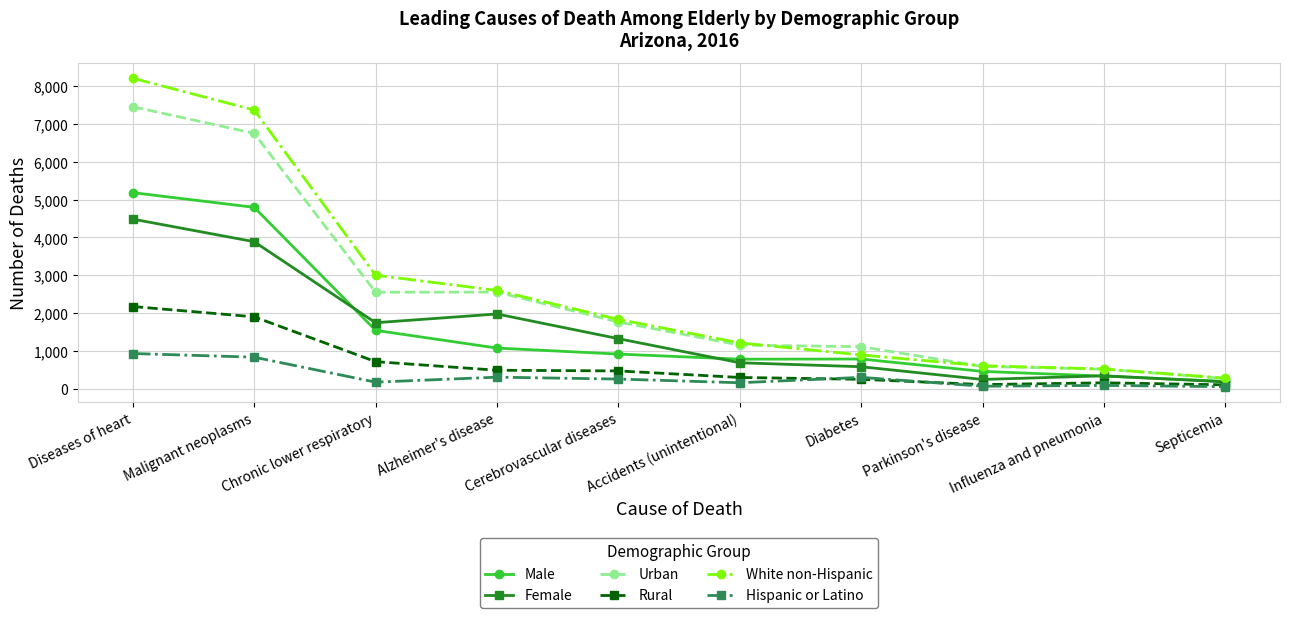

What value does the Hispanic or Latino series have at Alzheimer's disease?

303